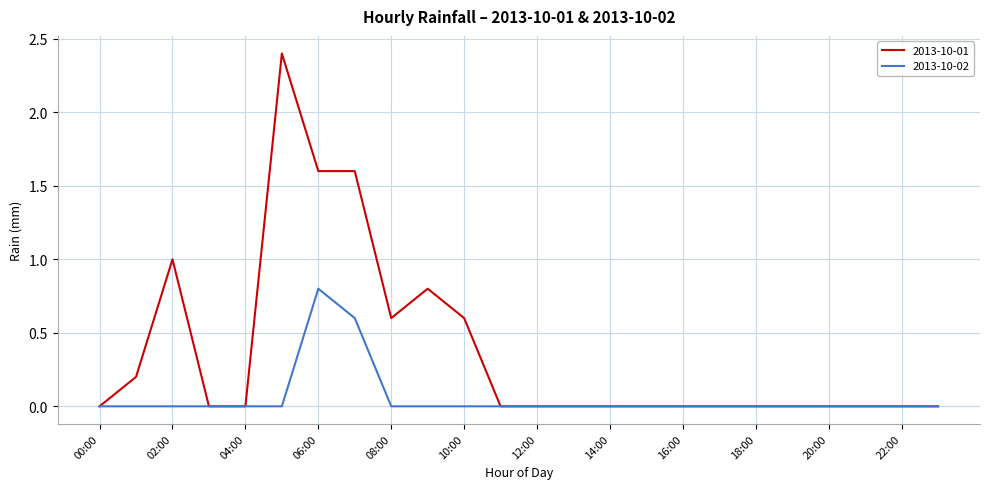

Which series has the largest total across all categories?

2013-10-01